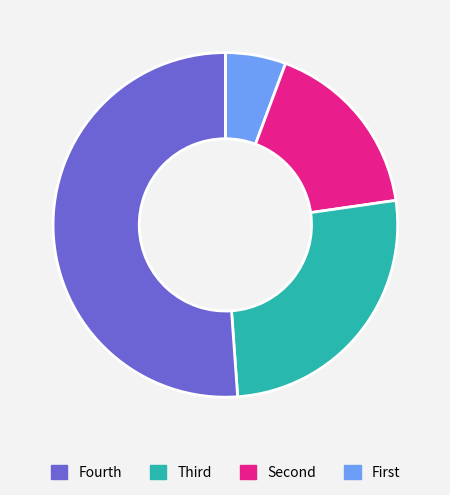

Is there a majority slice in this chart?

Yes